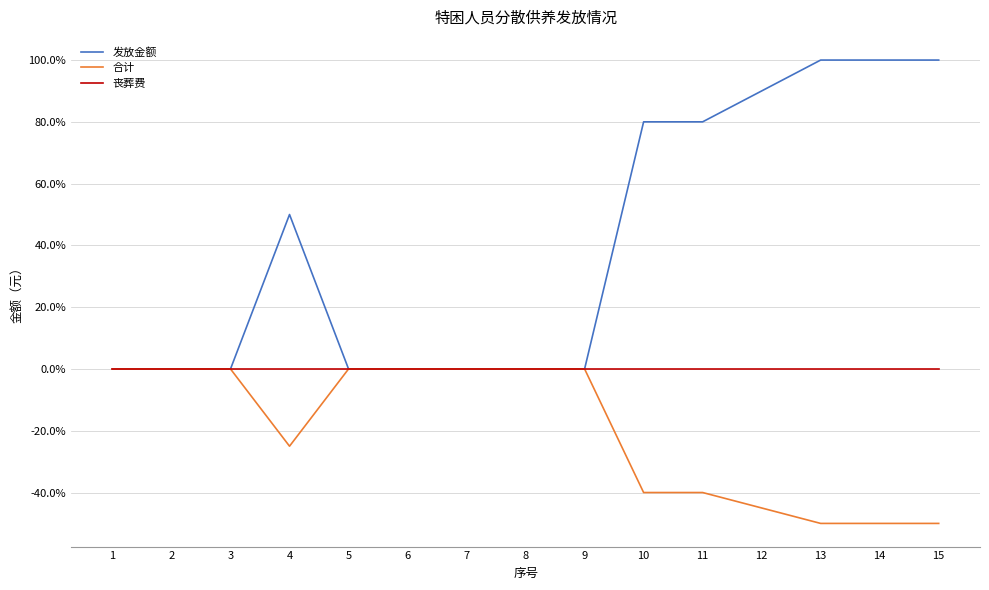

How many lines are shown in the chart?

3